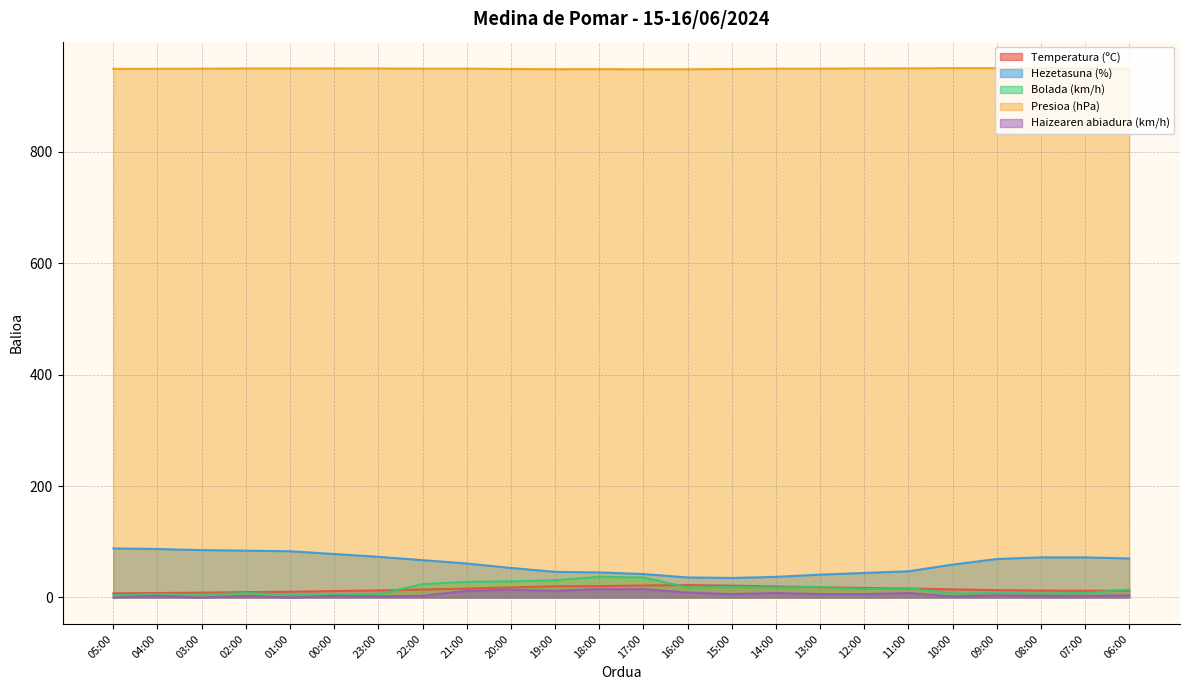

True or false: Bolada (km/h) and Hezetasuna (%) intersect in this chart.

False